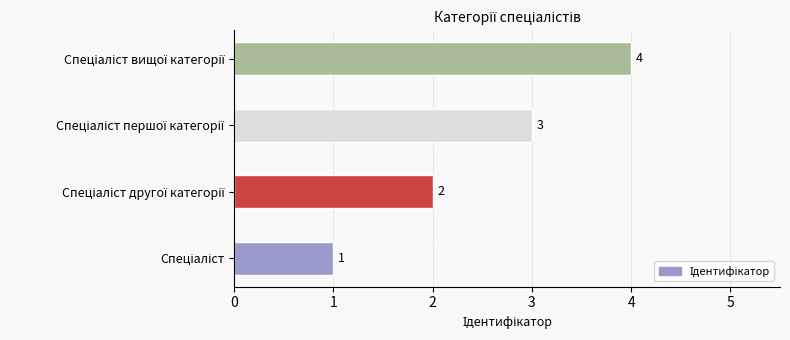

What is the sum of all values?

10